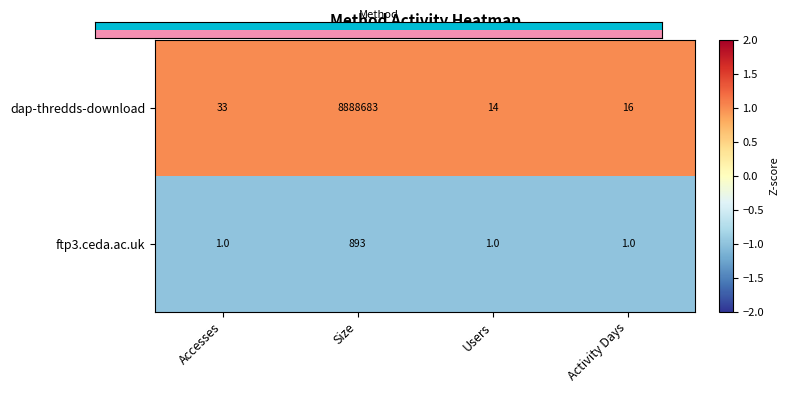

Count the ftp3.ceda.ac.uk values in the range 1 to 893.

4